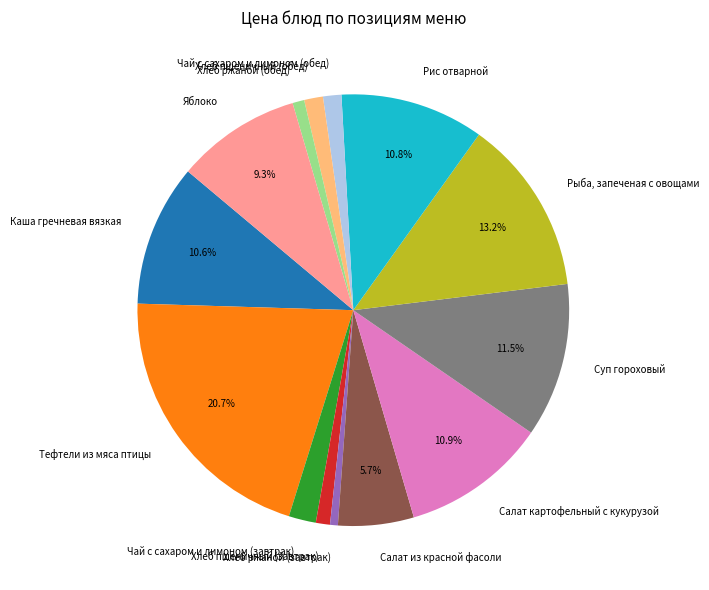

True or false: Салат картофельный с кукурузой accounts for 11% of the total.

True